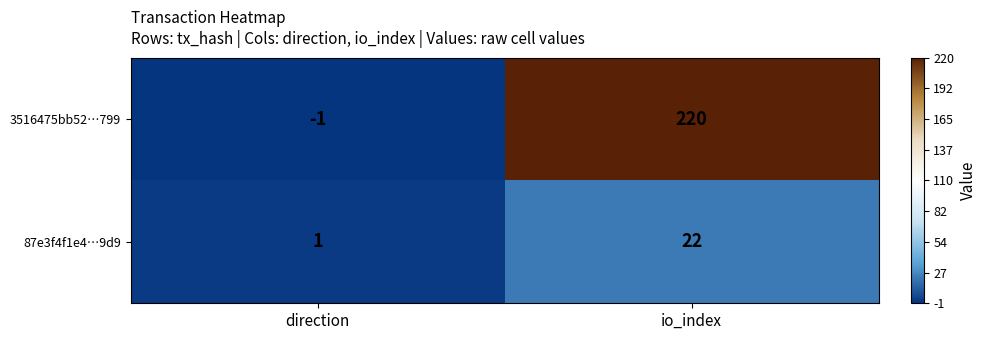

Which label corresponds to the largest value in the chart?

io_index